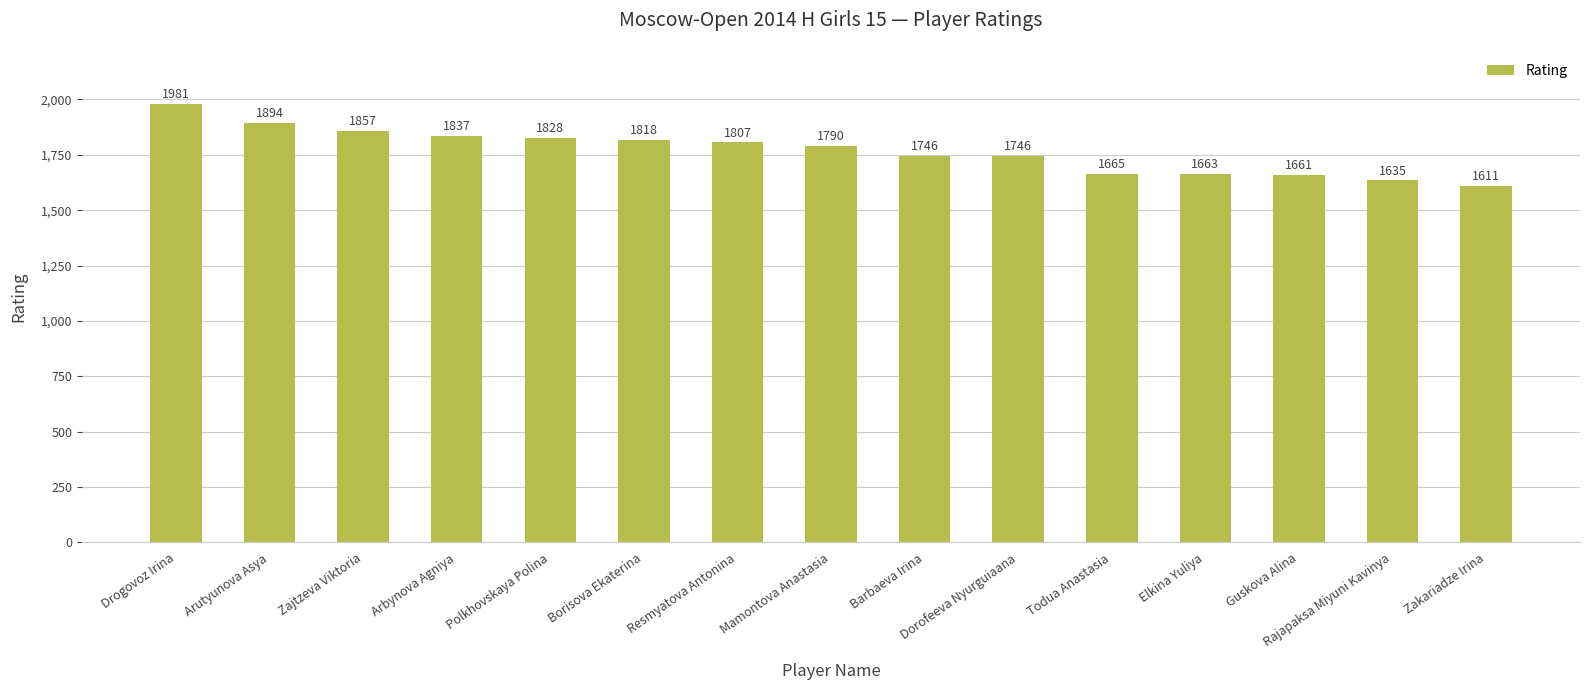

What is the change in value from Zajtzeva Viktoria to Barbaeva Irina?

-111